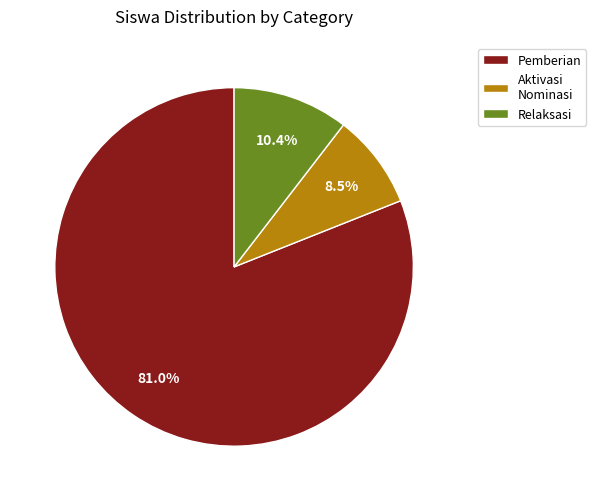

Does Relaksasi account for over 50% of the chart?

No